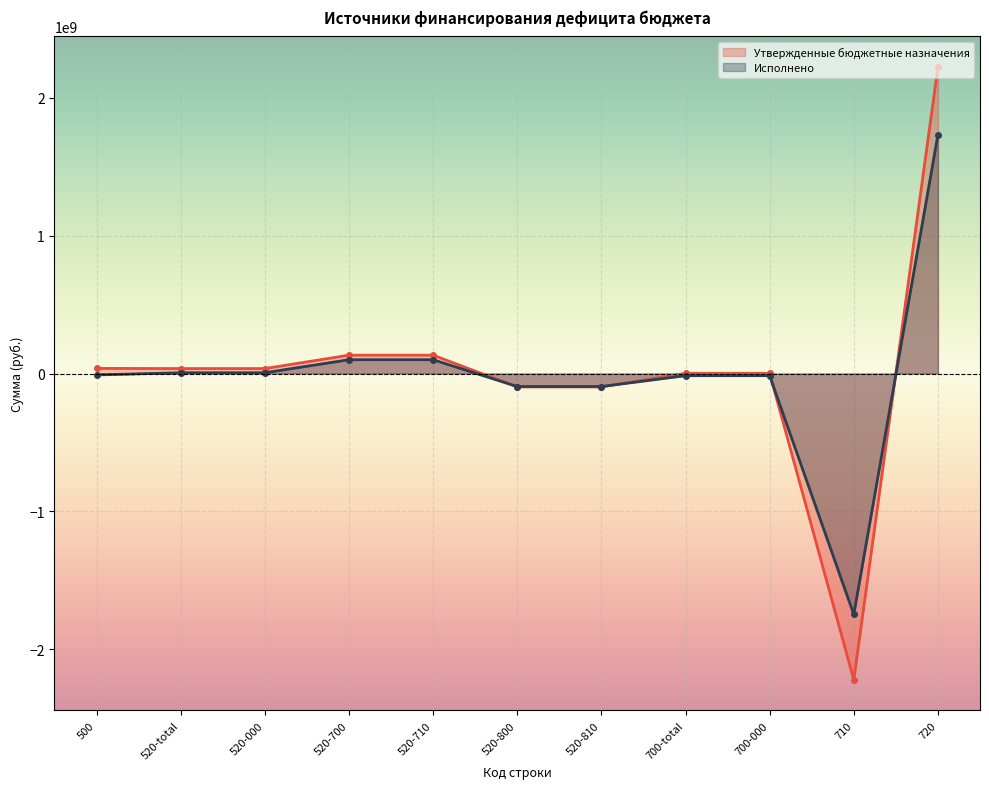

True or false: Исполнено has a value of 151788348.2 at 520-710.

False